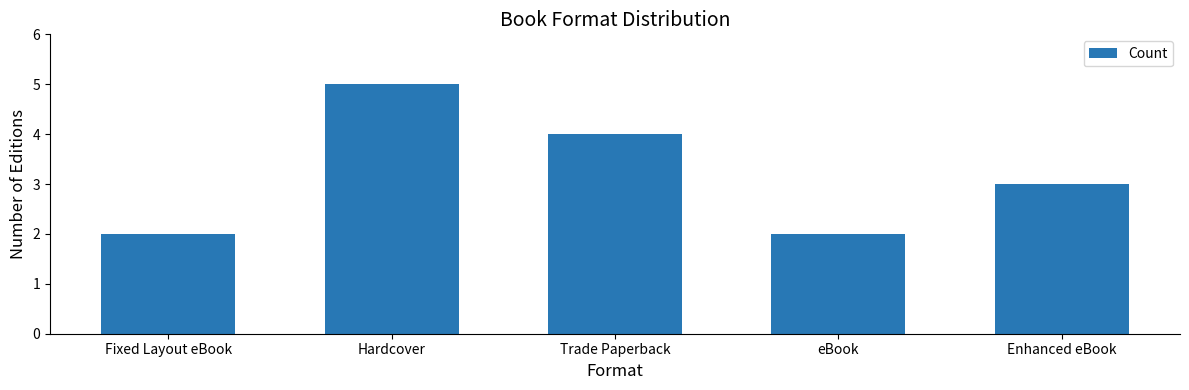

What is the value of the 1st bar from the left?

2